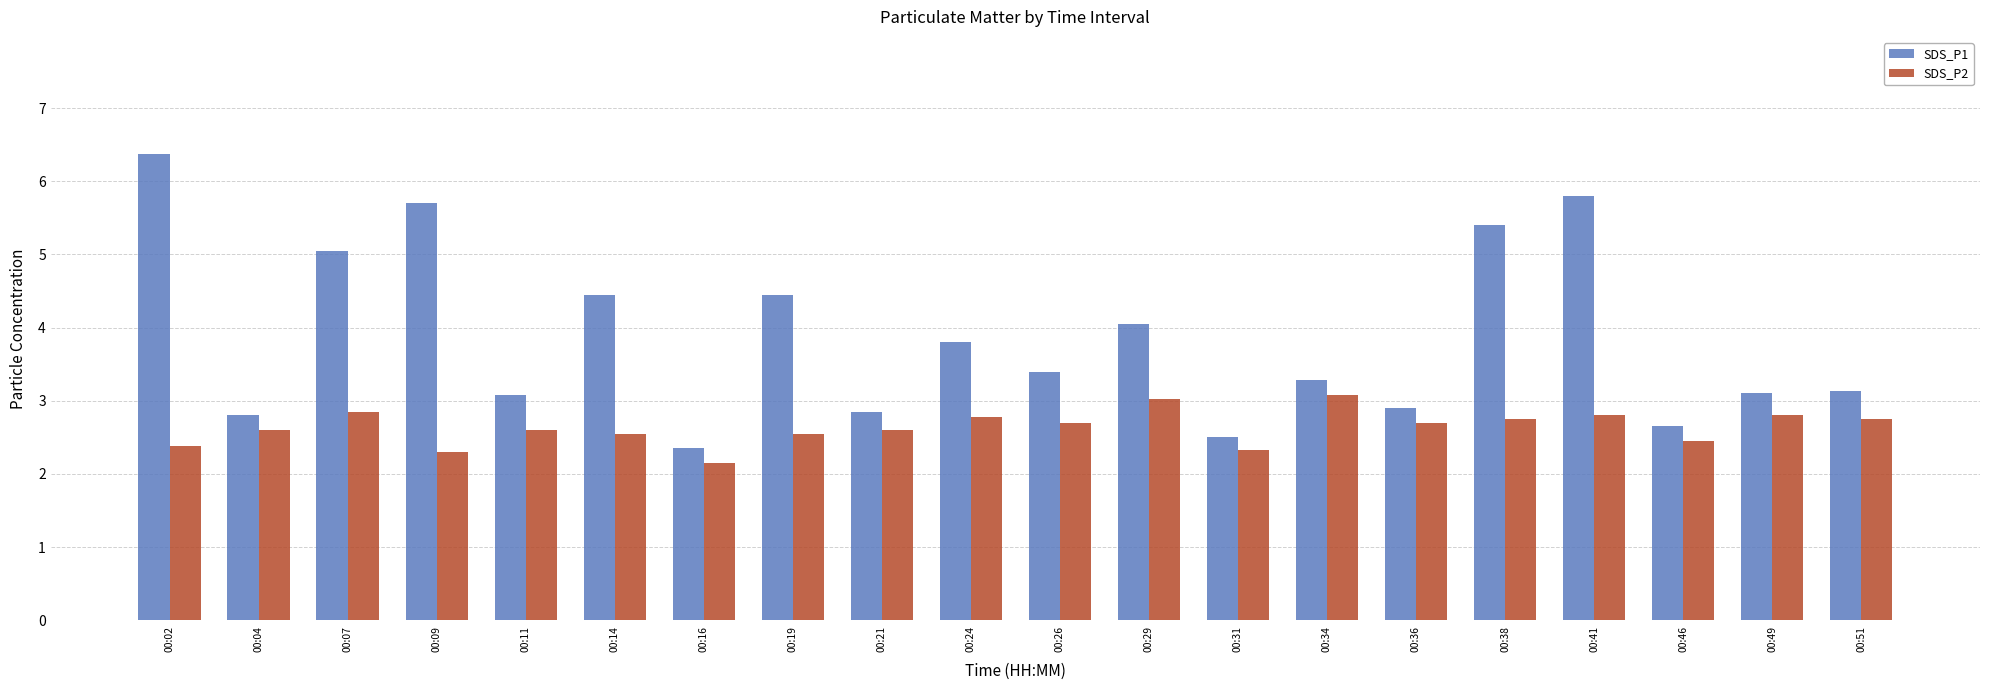

What is the average value of the SDS_P2 series?

2.6